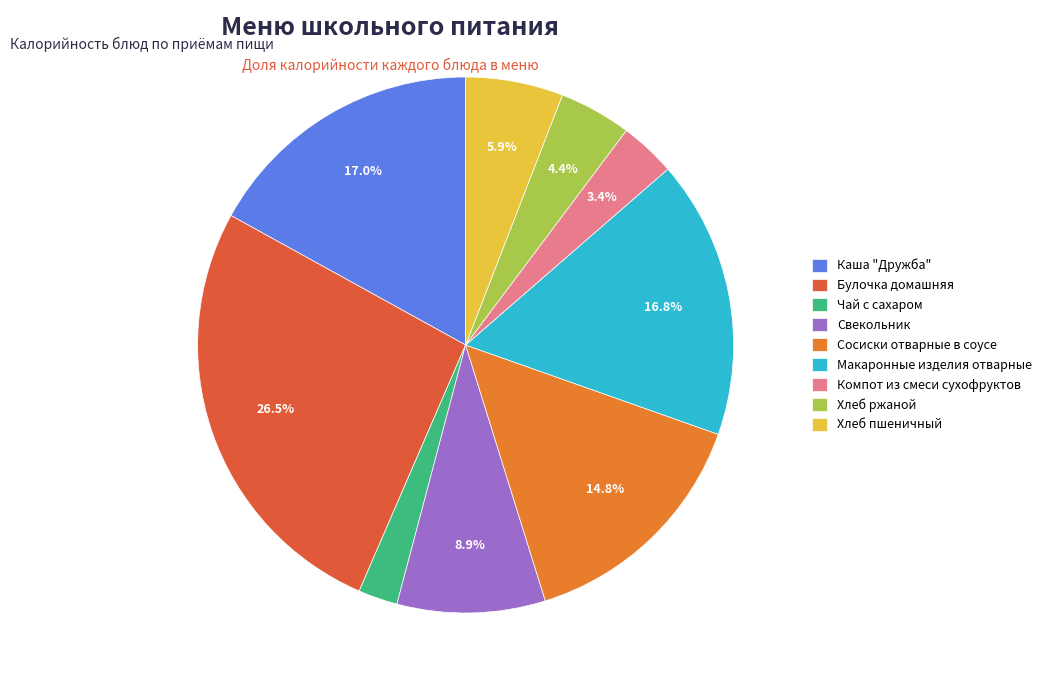

To the nearest percent, what is the difference between the largest and smallest slice percentages?

24%